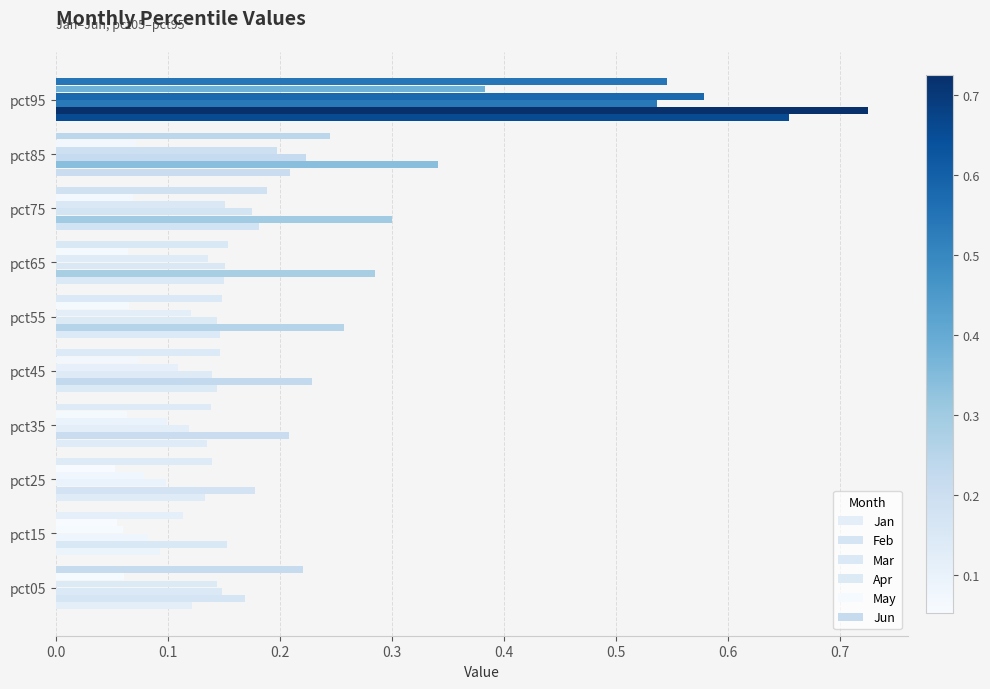

At how many categories does at least one series exceed 0?

10